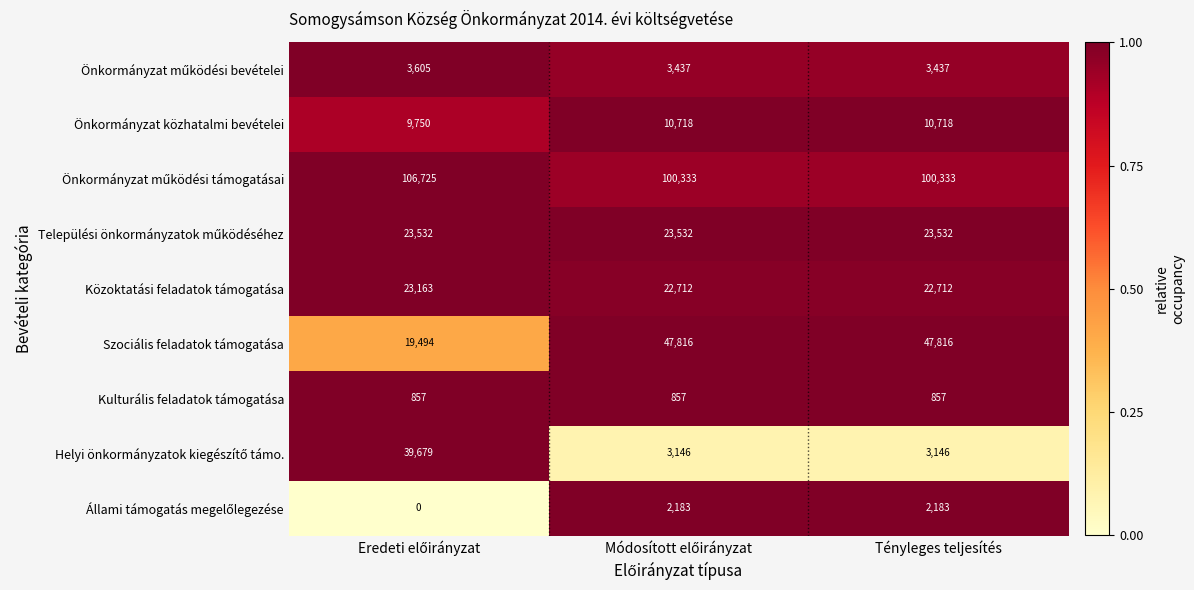

How many data points does each series have?

3